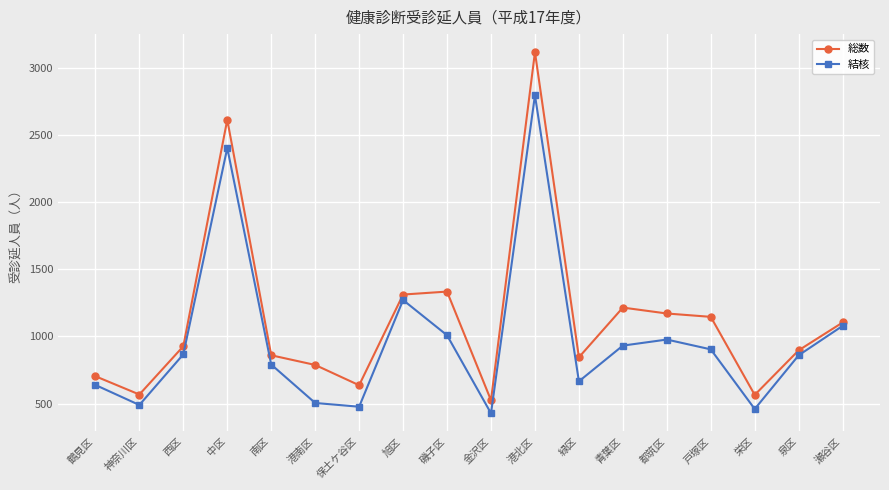

Is it true that 結核 equals 1796 at 旭区?

False